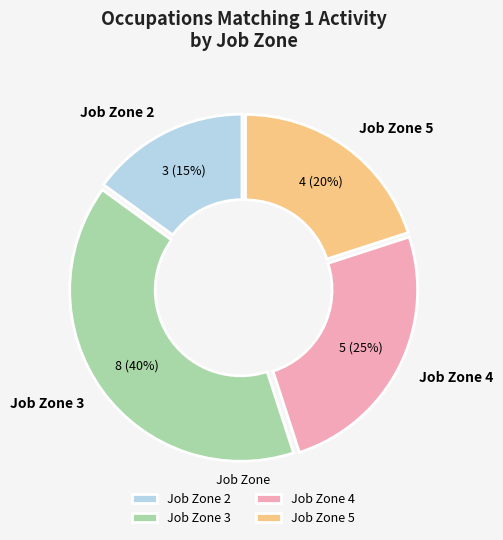

Approximately how many times larger is the value at Job Zone 2 compared to Job Zone 3?

0.4